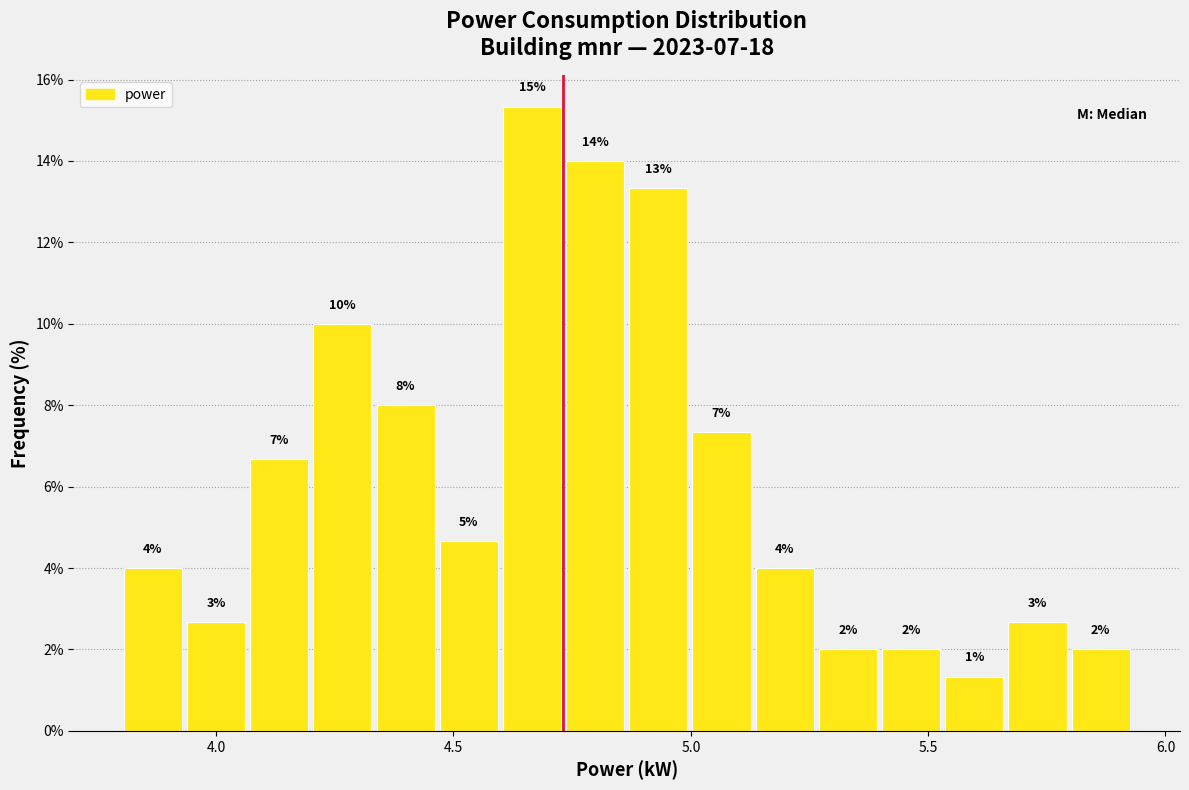

Read against the x-axis, roughly where is the centre of the tallest bar?

4.65